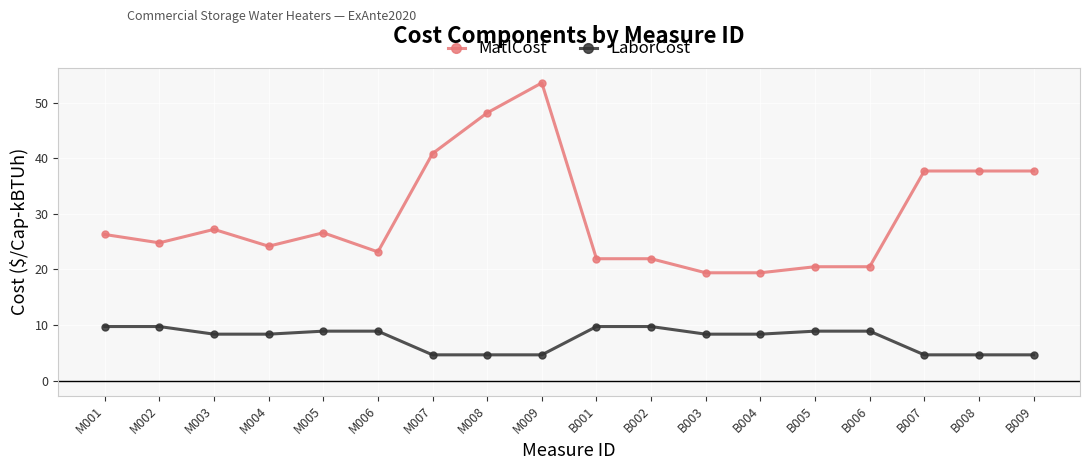

What is the difference between the MatlCost values at B002 and M007?

18.9